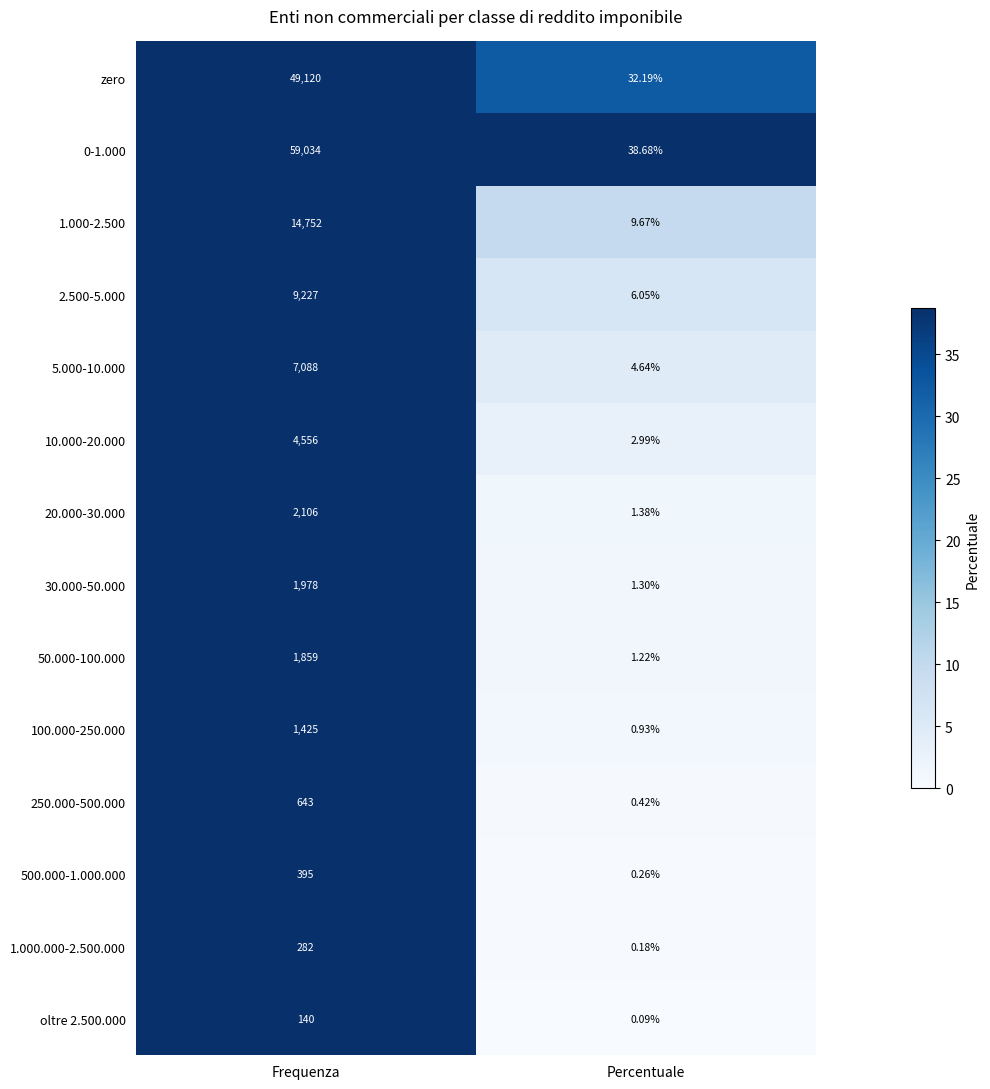

Is the value of 10.000-20.000 at Frequenza greater than the value of 2.500-5.000 at Percentuale?

Yes